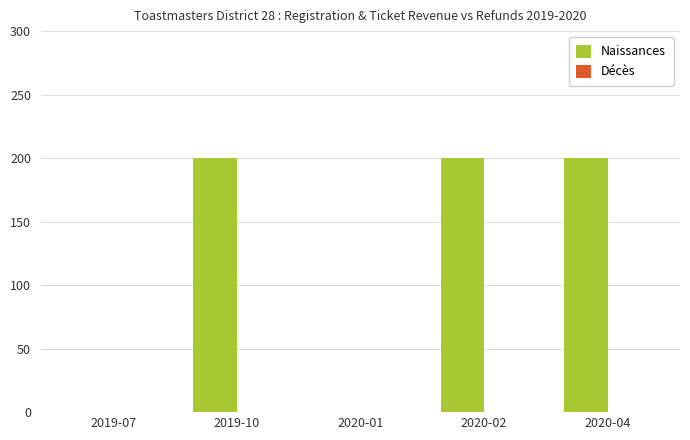

The chart shows a value of 332 at 2019-10. True or false?

False